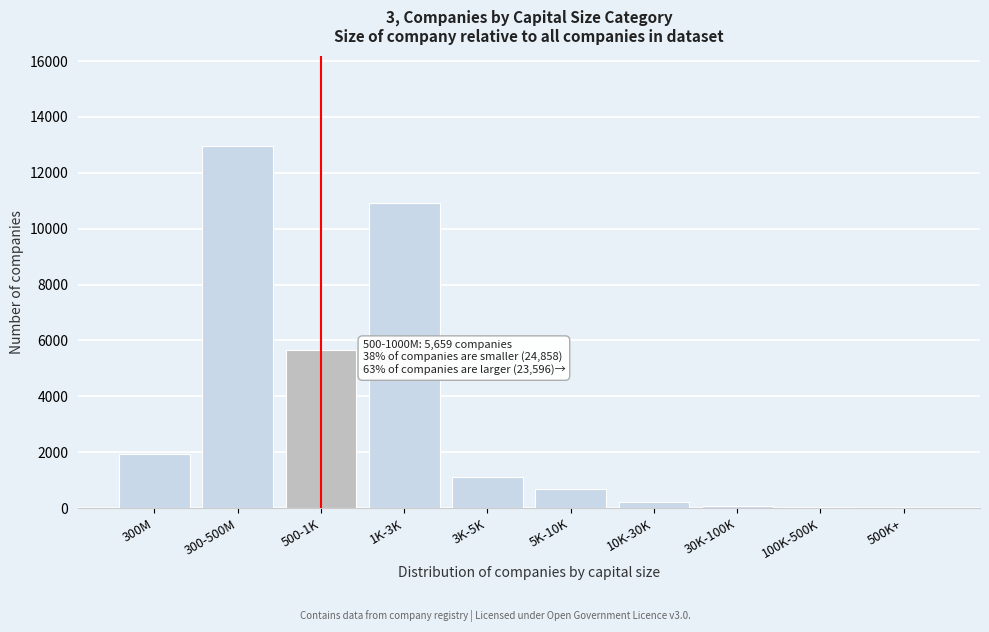

What is the change in value from 300-500M to 1K-3K?

-2041